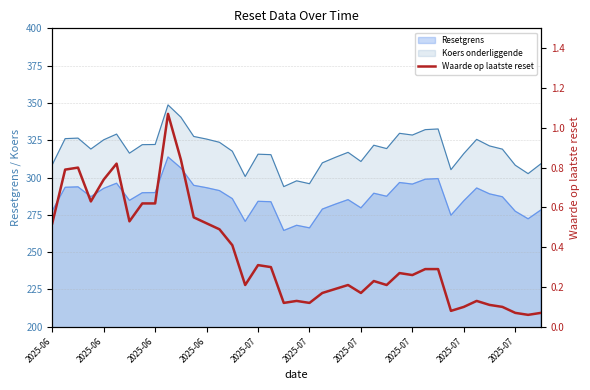

True or false: the data has more than 0 interior local peaks.

True